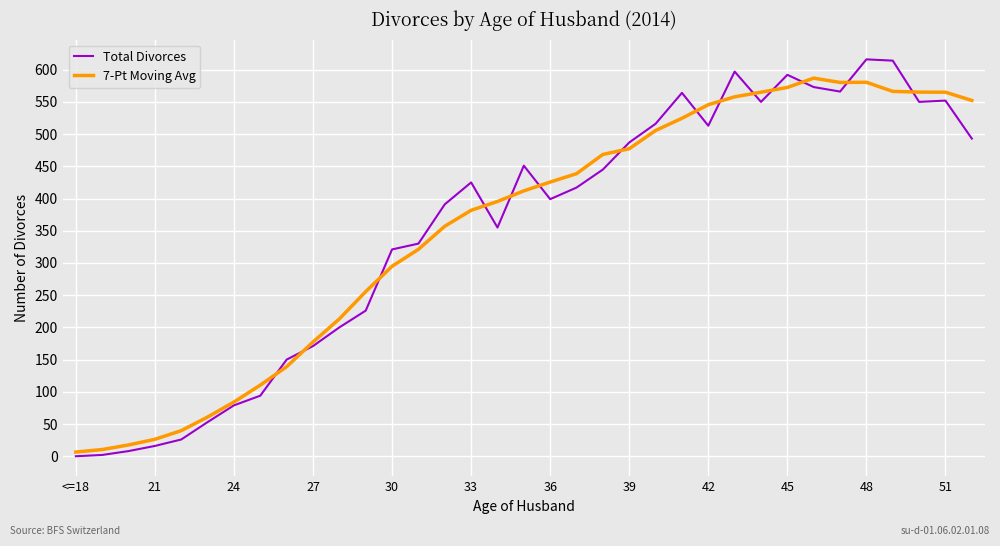

Rank the series by their maximum value, from highest to lowest.

Total Divorces, 7-Pt Moving Avg